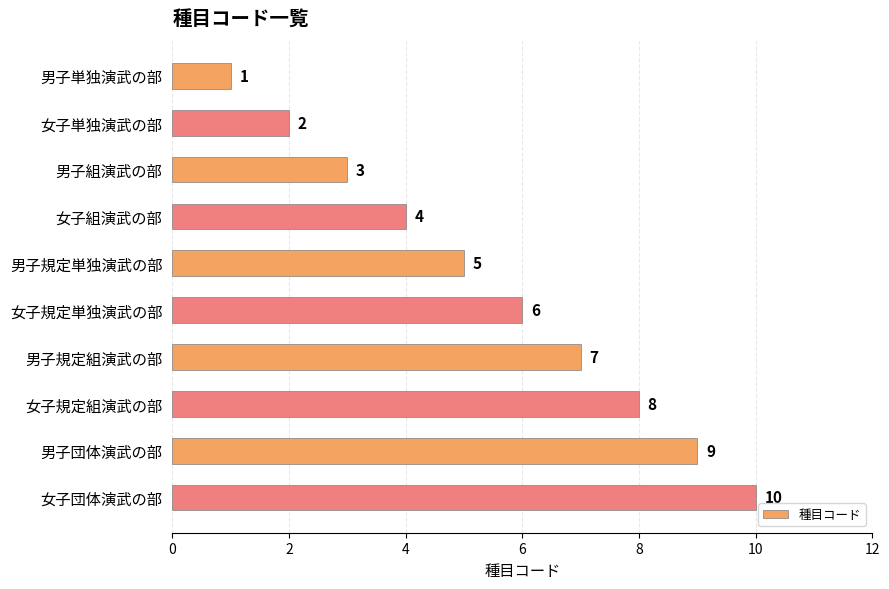

Is it true that the value at 女子規定組演武の部 is 8?

True